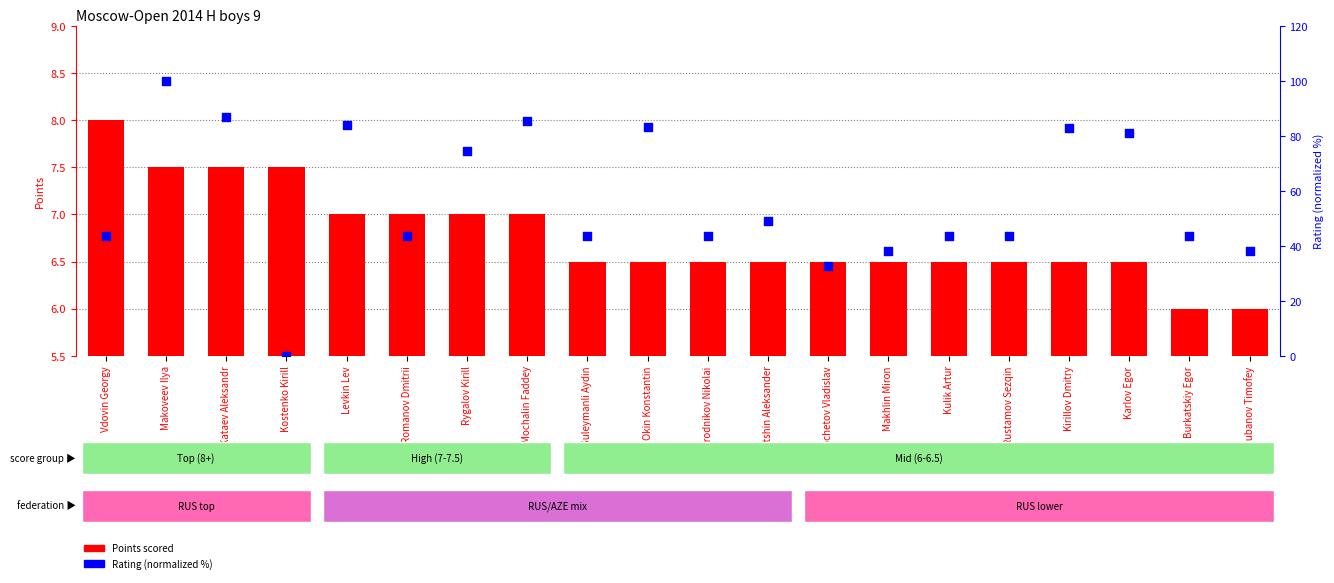

At how many categories does at least one series exceed 7?

20